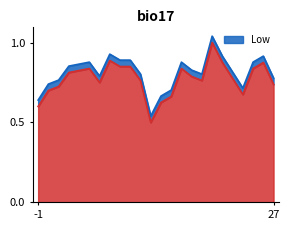

How many points are lower than both their immediate neighbors (excluding endpoints)?

4